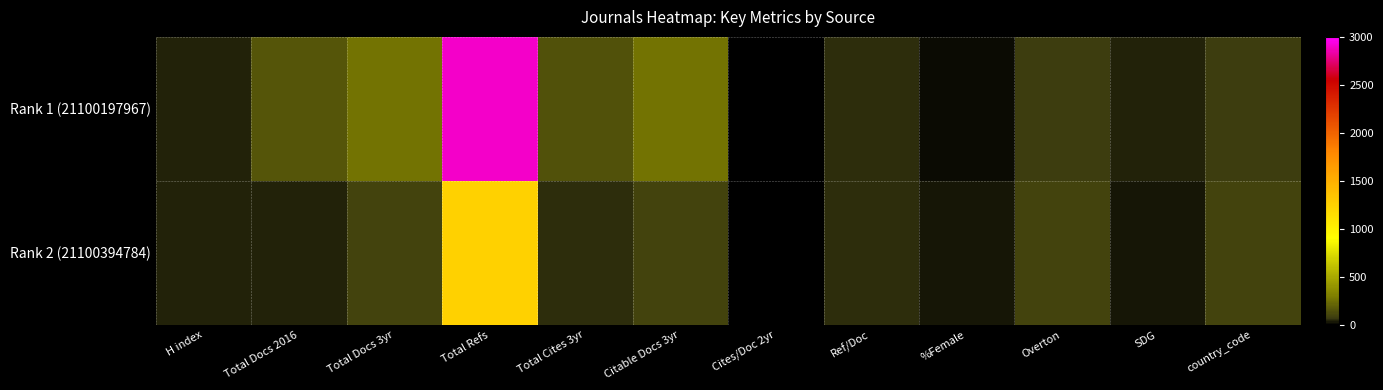

List the series in order of their peak value, lowest first.

Rank 2 (21100394784), Rank 1 (21100197967)